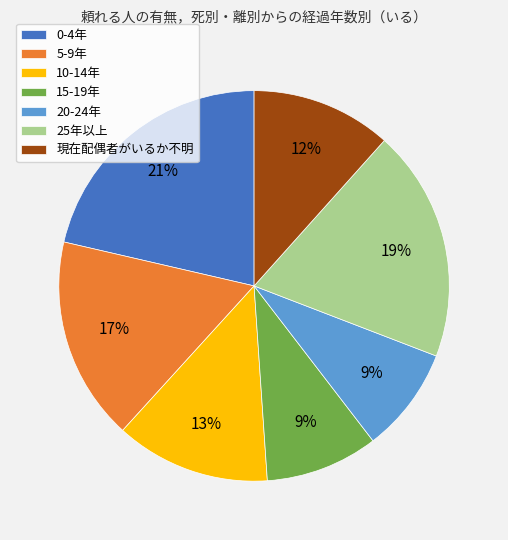

Which has a higher value, 25年以上 or 10-14年?

25年以上